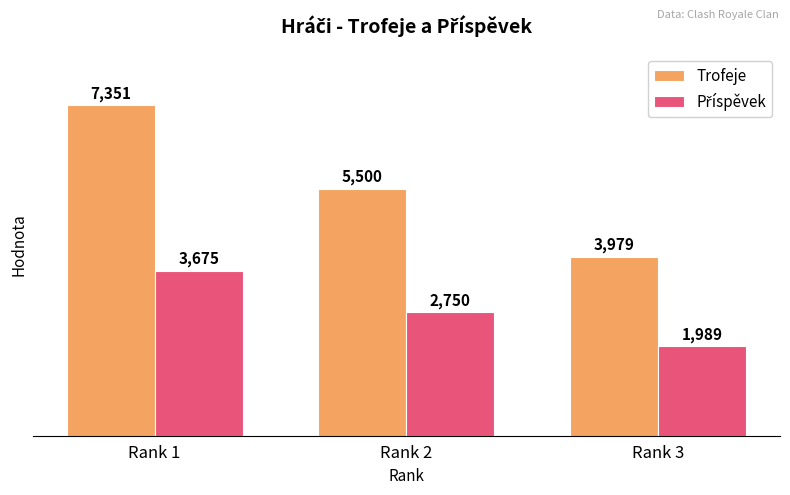

What is the sum of all Trofeje values?

16830